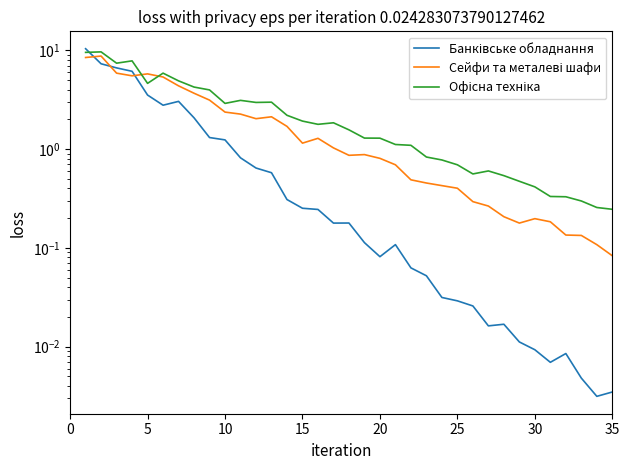

What is the difference between the maximum and second lowest values in the Сейфи та металеві шафи series?

8.6